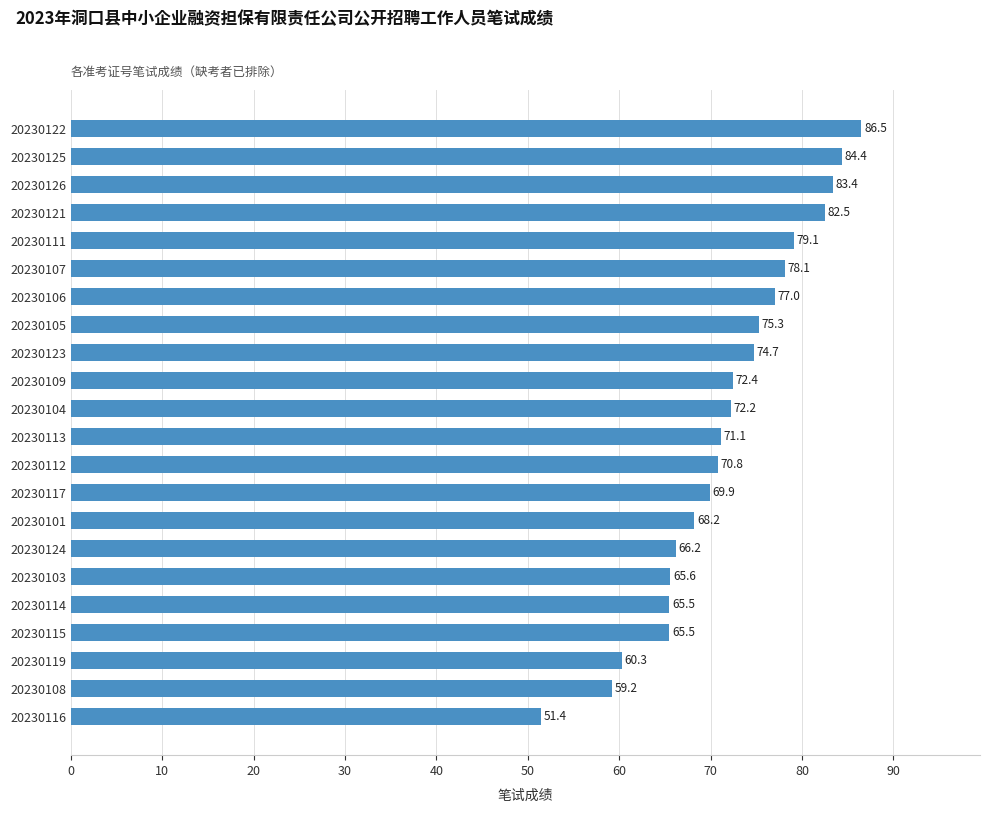

What is the difference between the maximum and second lowest values?

27.3